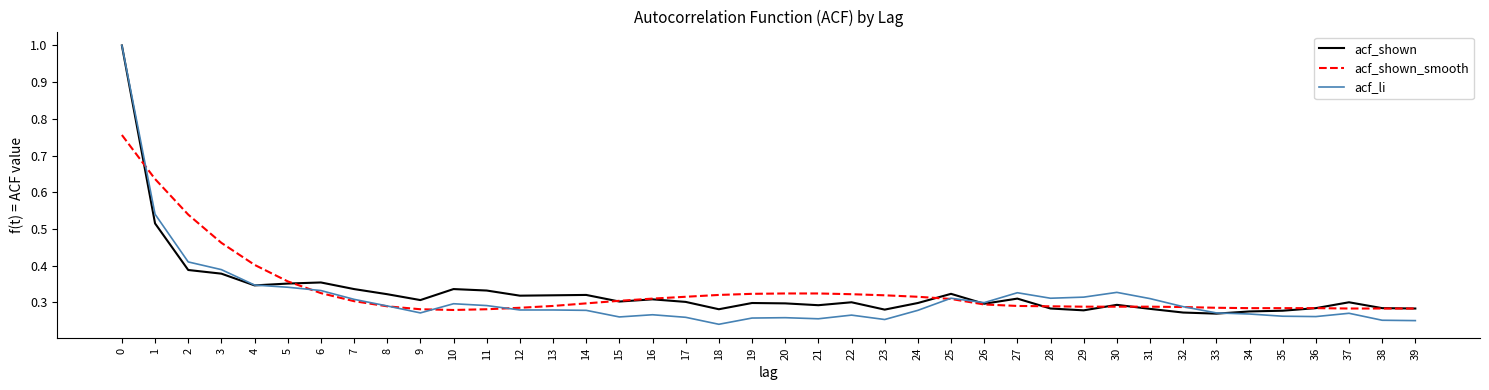

What is the maximum value for acf_shown?

1.0